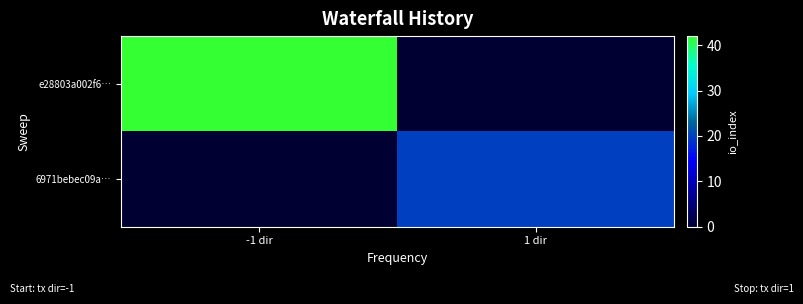

Rank the series by their average value, from highest to lowest.

e28803a002f6…, 6971bebec09a…